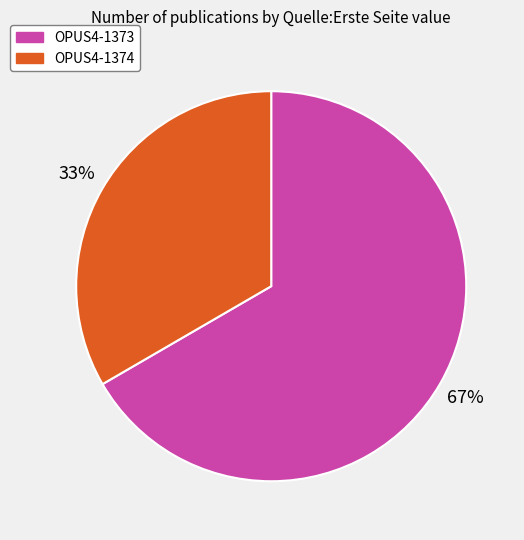

Which category has the smallest portion of the pie?

OPUS4-1374